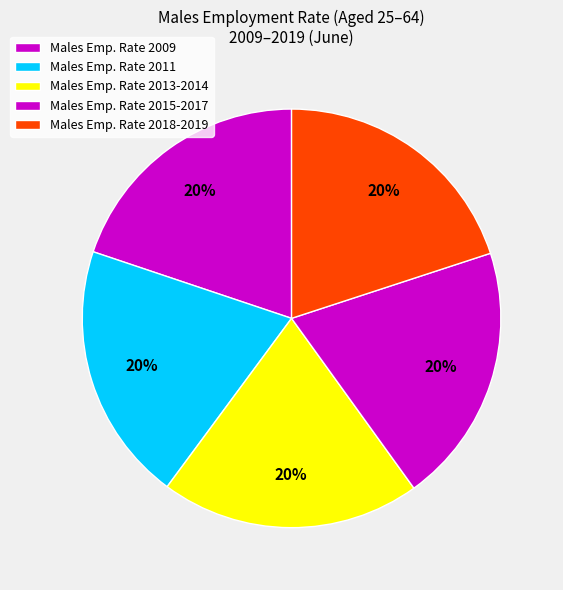

What is the largest slice in the pie chart?

2015